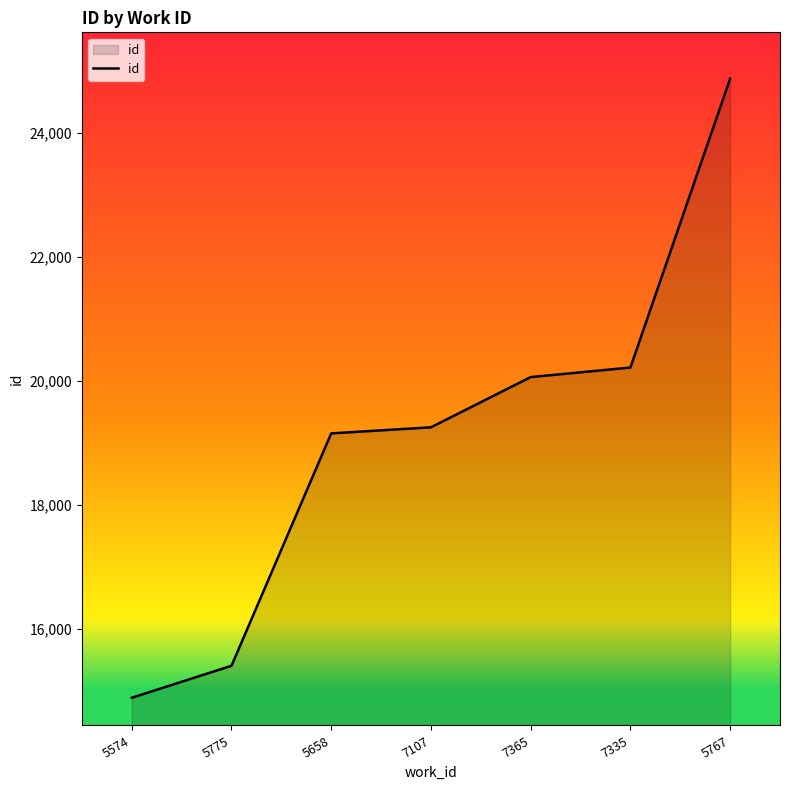

What is the difference between the maximum and minimum values?

9988